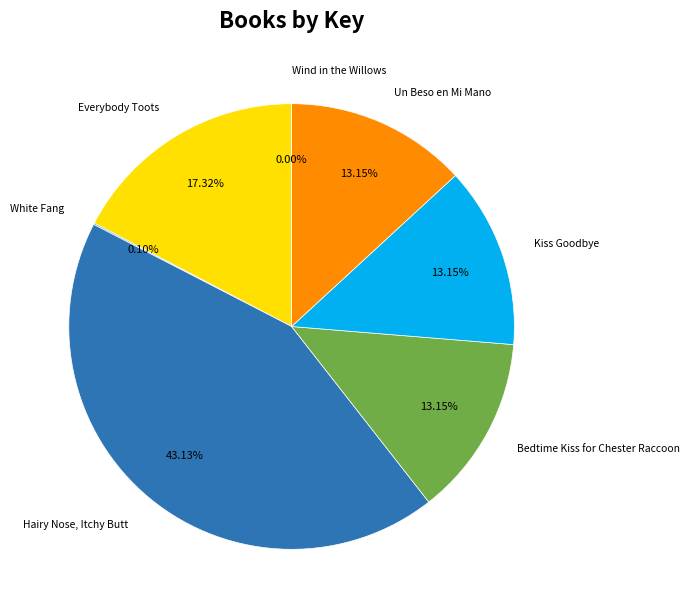

Combined, do Bedtime Kiss for Chester Raccoon and Un Beso en Mi Mano account for over 50%?

No